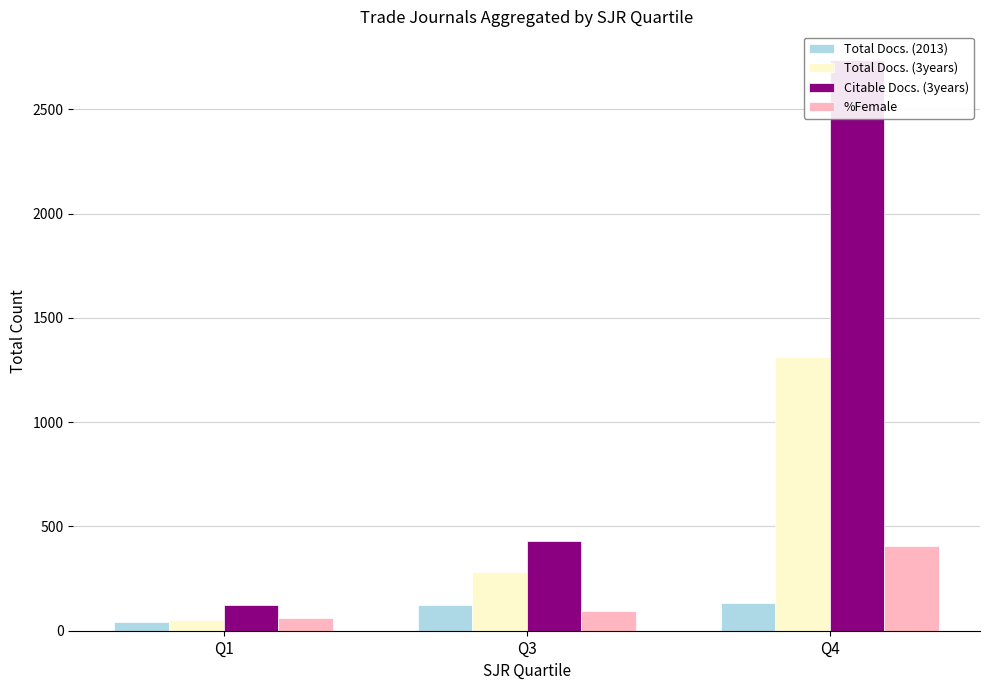

What is the lowest value of the Total Docs. (3years) series?

53